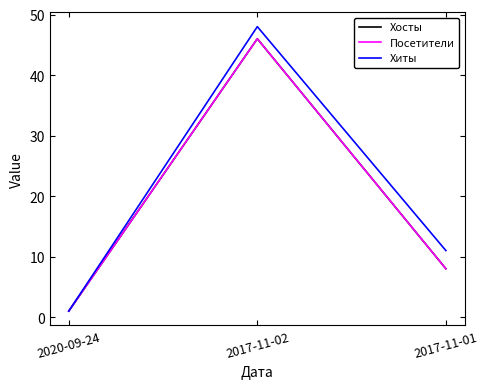

What is the sum of all Хосты values?

55